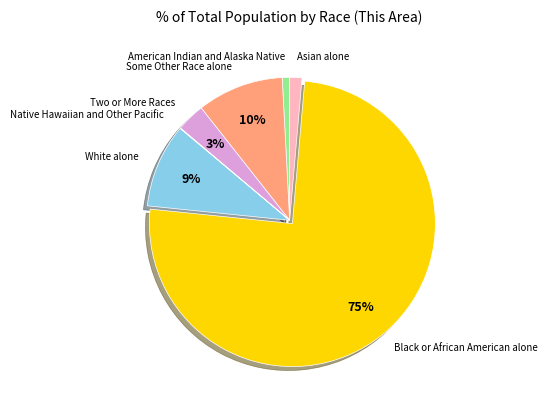

To the nearest percent, what is the average slice percentage?

14%